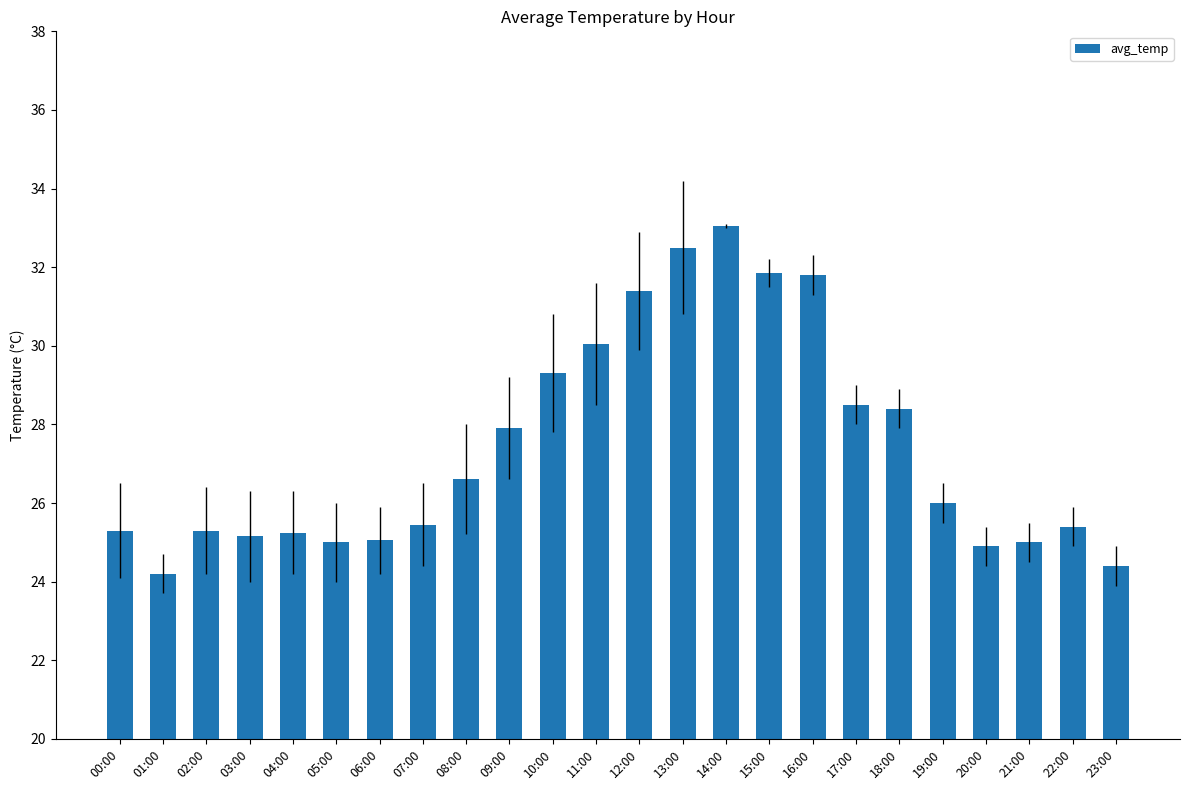

What is the difference between the values at 13:00 and 01:00?

8.3